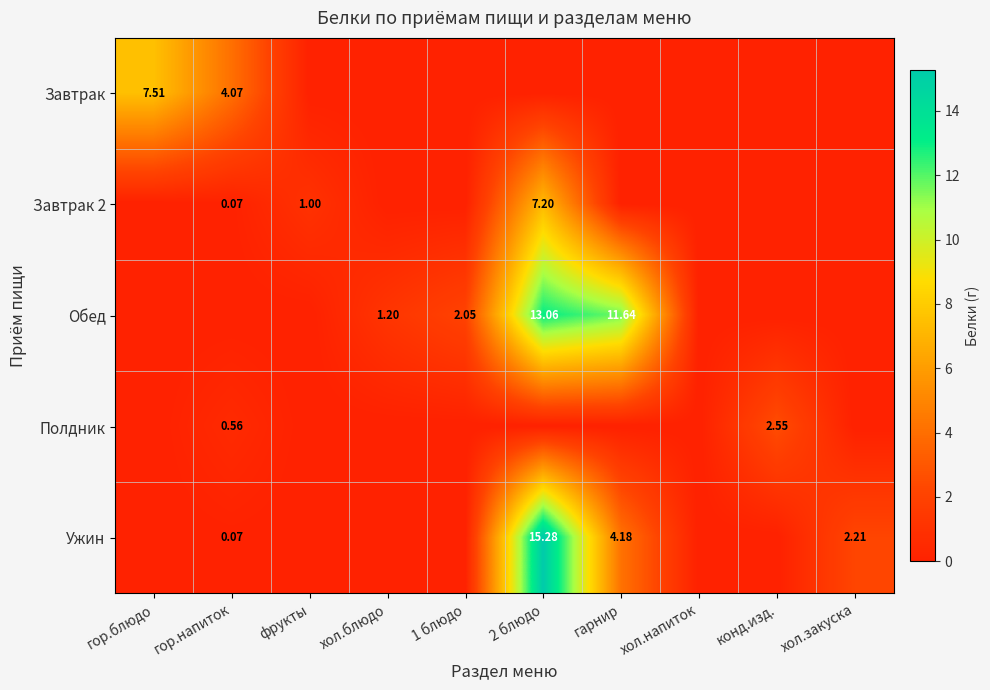

List the series in order of their peak value, lowest first.

Полдник, Завтрак 2, Завтрак, Обед, Ужин